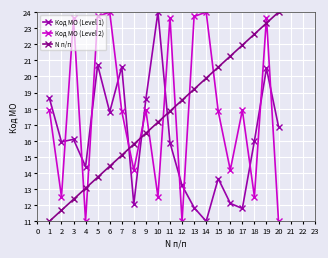

Is this an area chart (filled region under the line)?

No